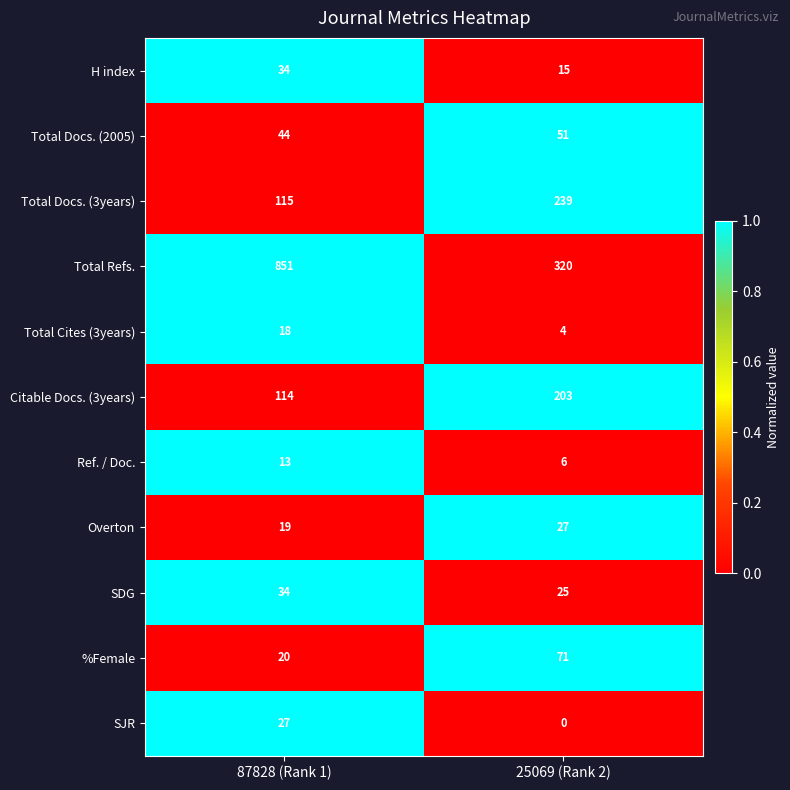

Reading left to right, what are all the values shown in this chart?

H index: 34	15
Total Docs. (2005): 44	51
Total Docs. (3years): 115	239
Total Refs.: 851	320
Total Cites (3years): 18	4
Citable Docs. (3years): 114	203
Ref. / Doc.: 13	6
Overton: 19	27
SDG: 34	25
%Female: 20	71
SJR: 27	0